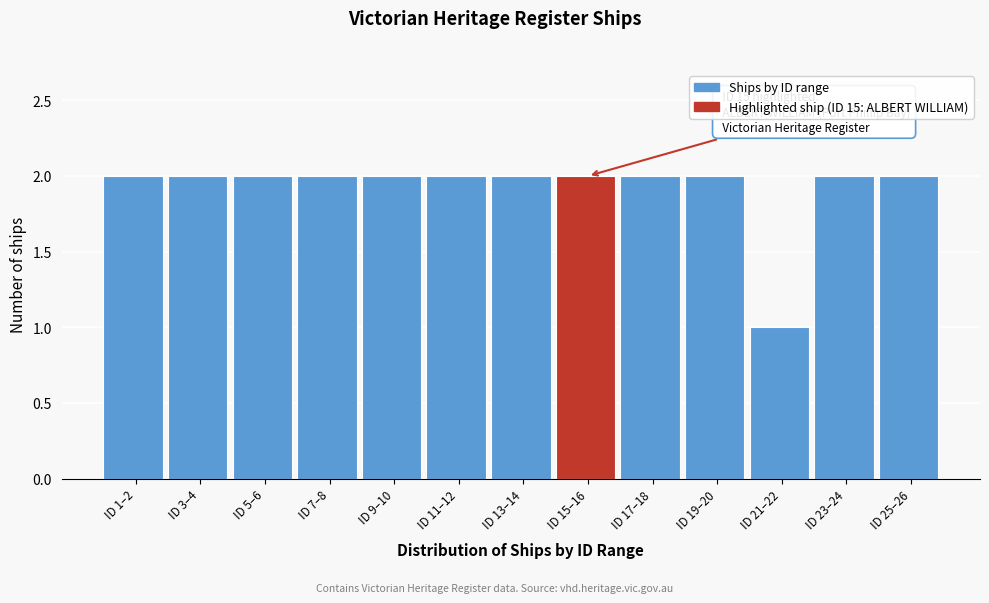

Reading right to left, extract all data points from this chart.

2	2	1	2	2	2	2	2	2	2	2	2	2